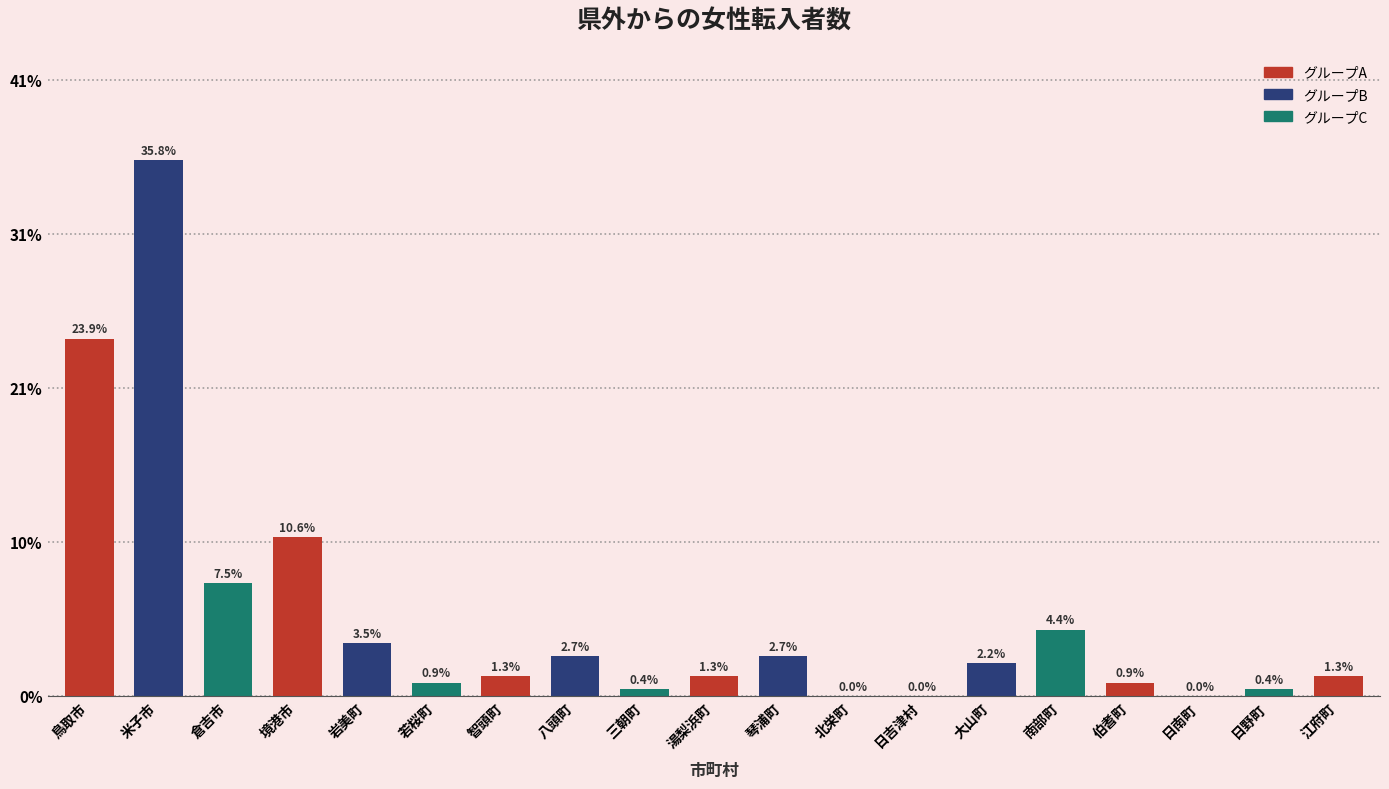

Are the bars horizontal?

No